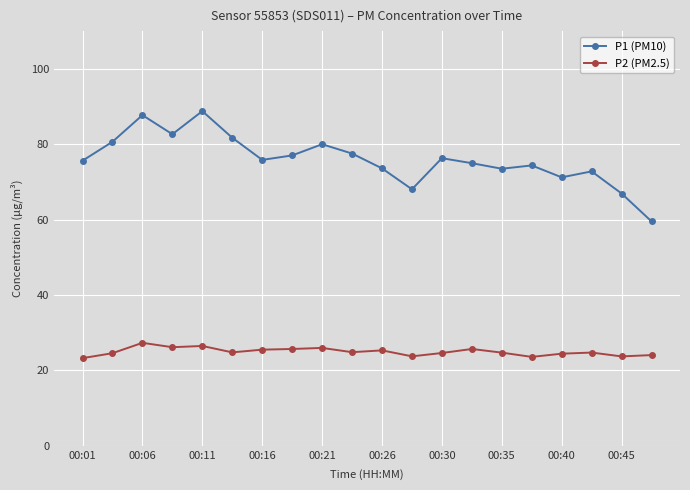

What is the average value of the P1 (PM10) series?

75.9